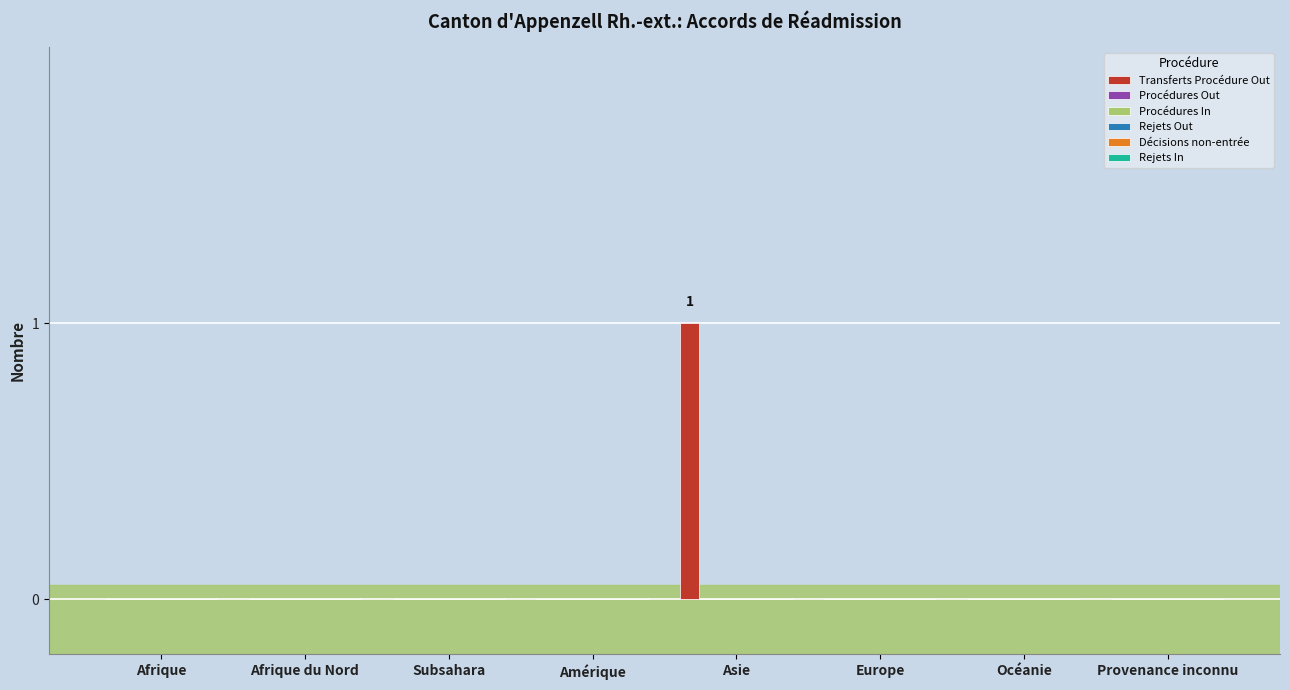

How many series are shown in this chart?

1